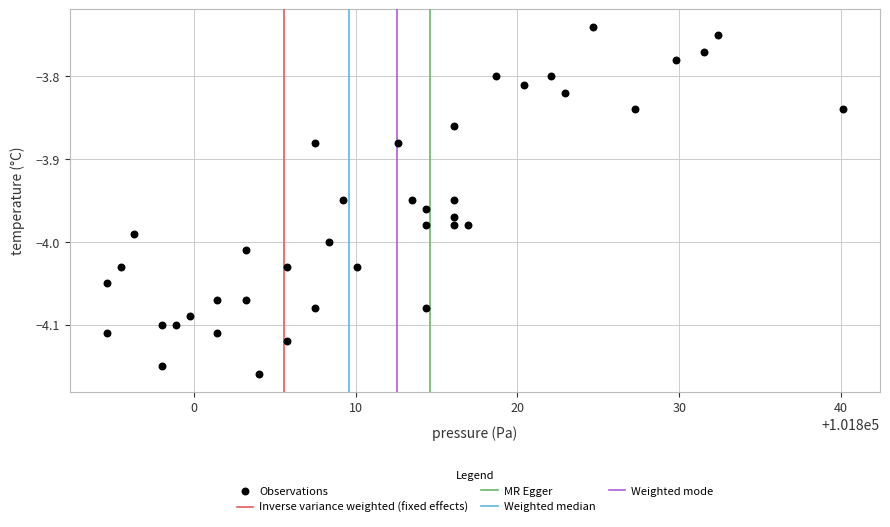

What is the range of Y values (max minus min)?

0.4